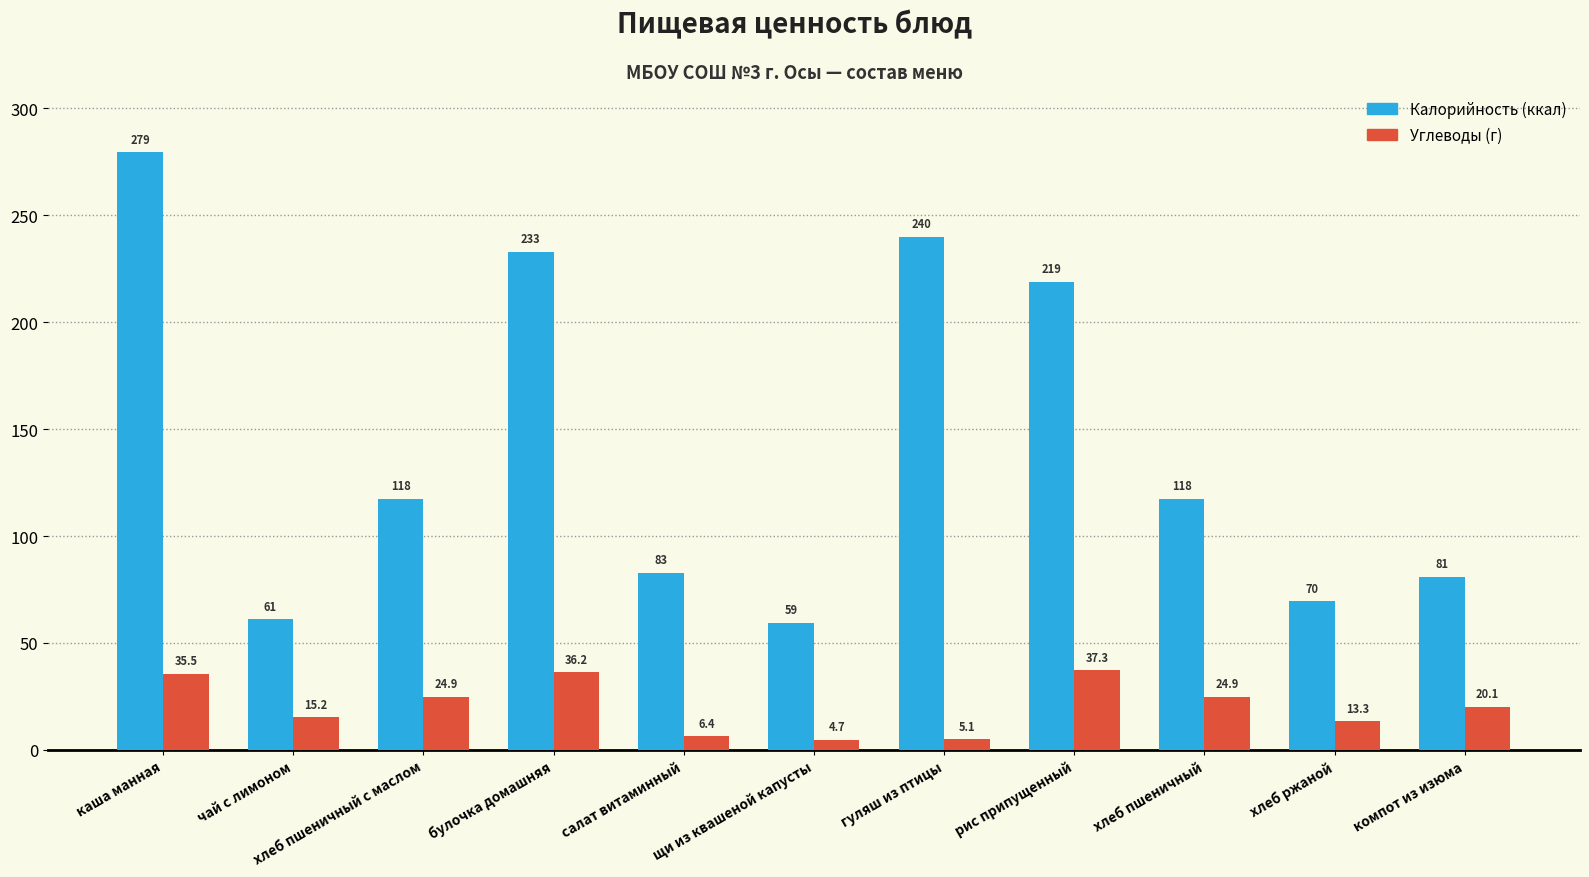

What is the label of the 3rd bar from the left?

хлеб пшеничный с маслом